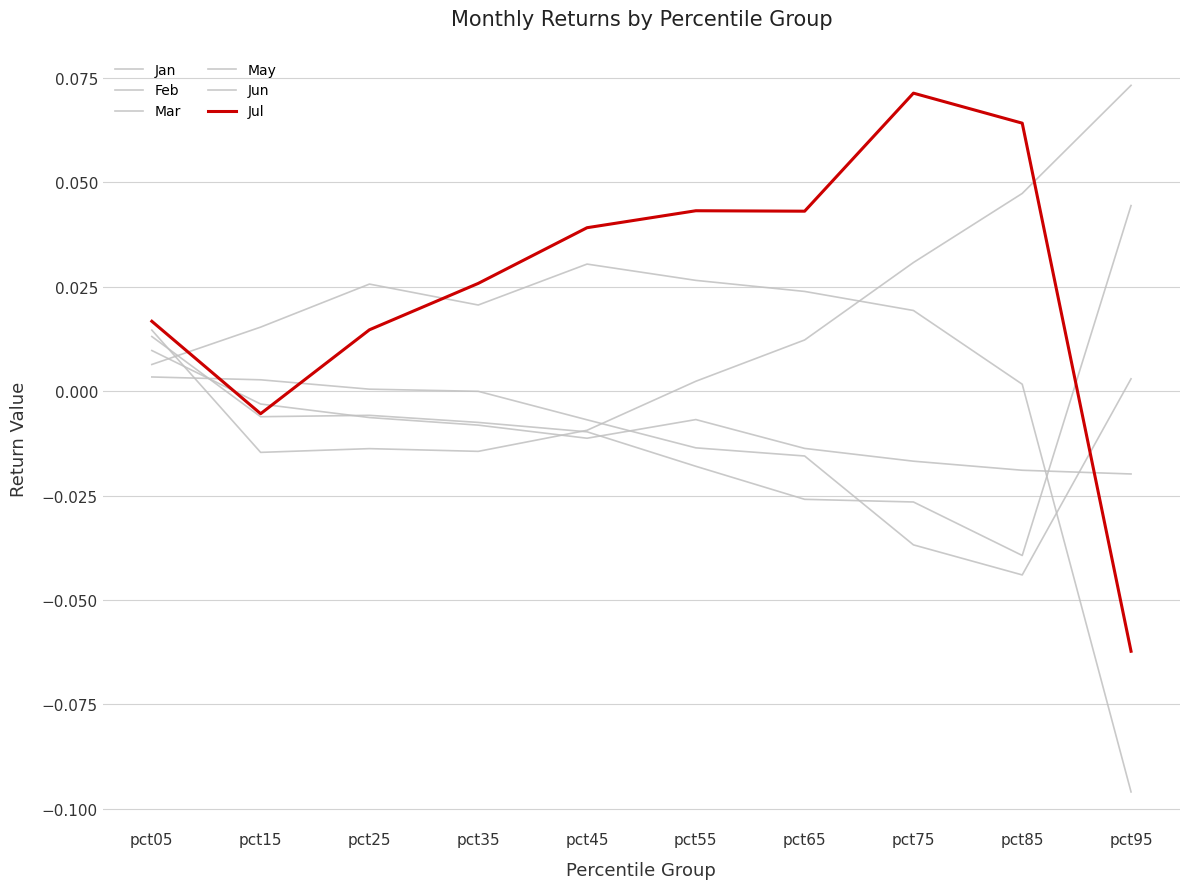

Rank the series at pct85 from highest to lowest value.

Jul, Jan, May, Jun, Mar, Feb